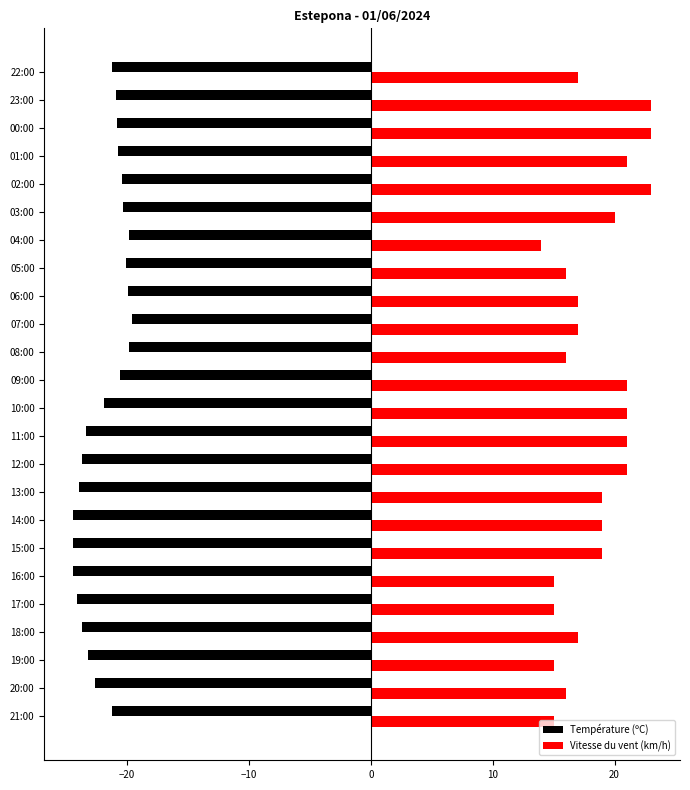

What is the maximum value shown in the chart?

23.0